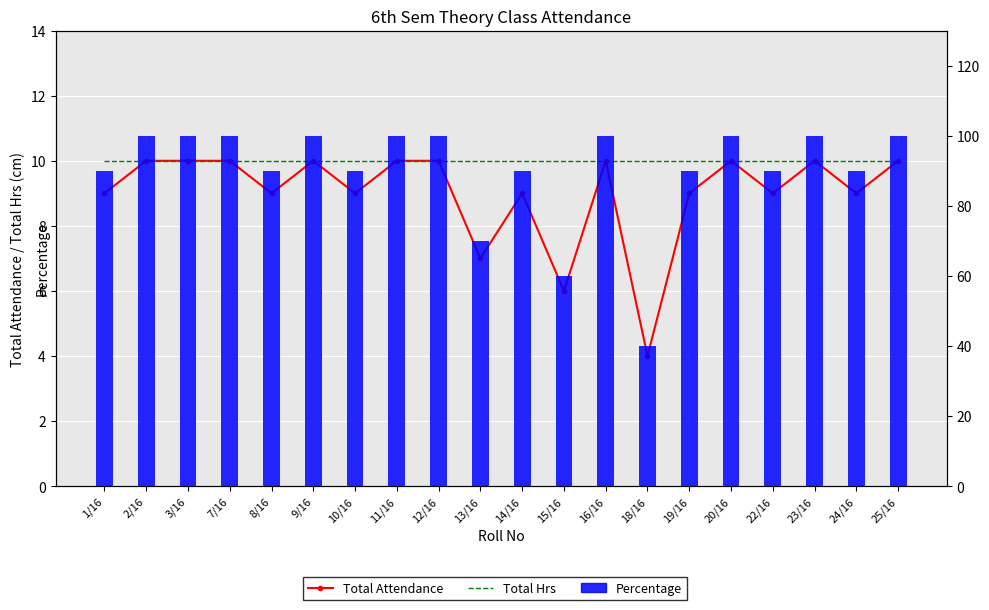

What is the label of the 9th bar from the right?

15/16